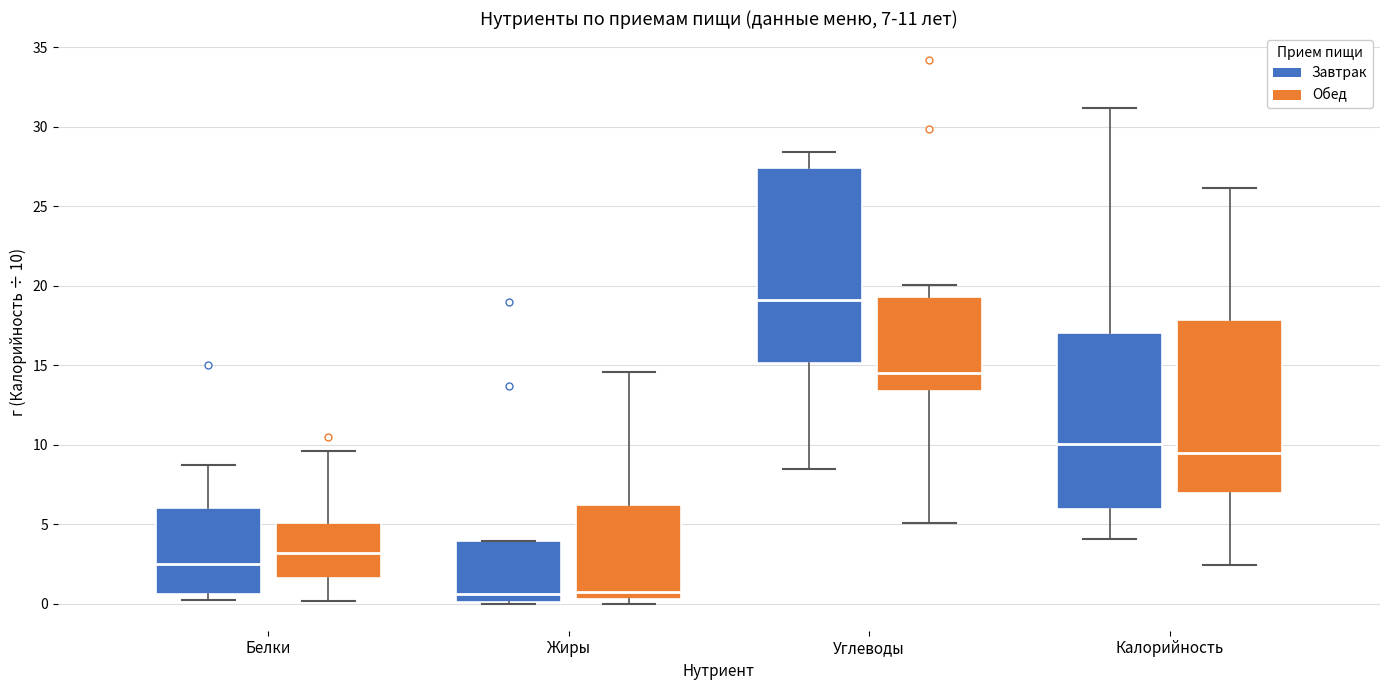

Which box is the tallest, from its lower edge to its upper edge?

Углеводы (Завтрак)